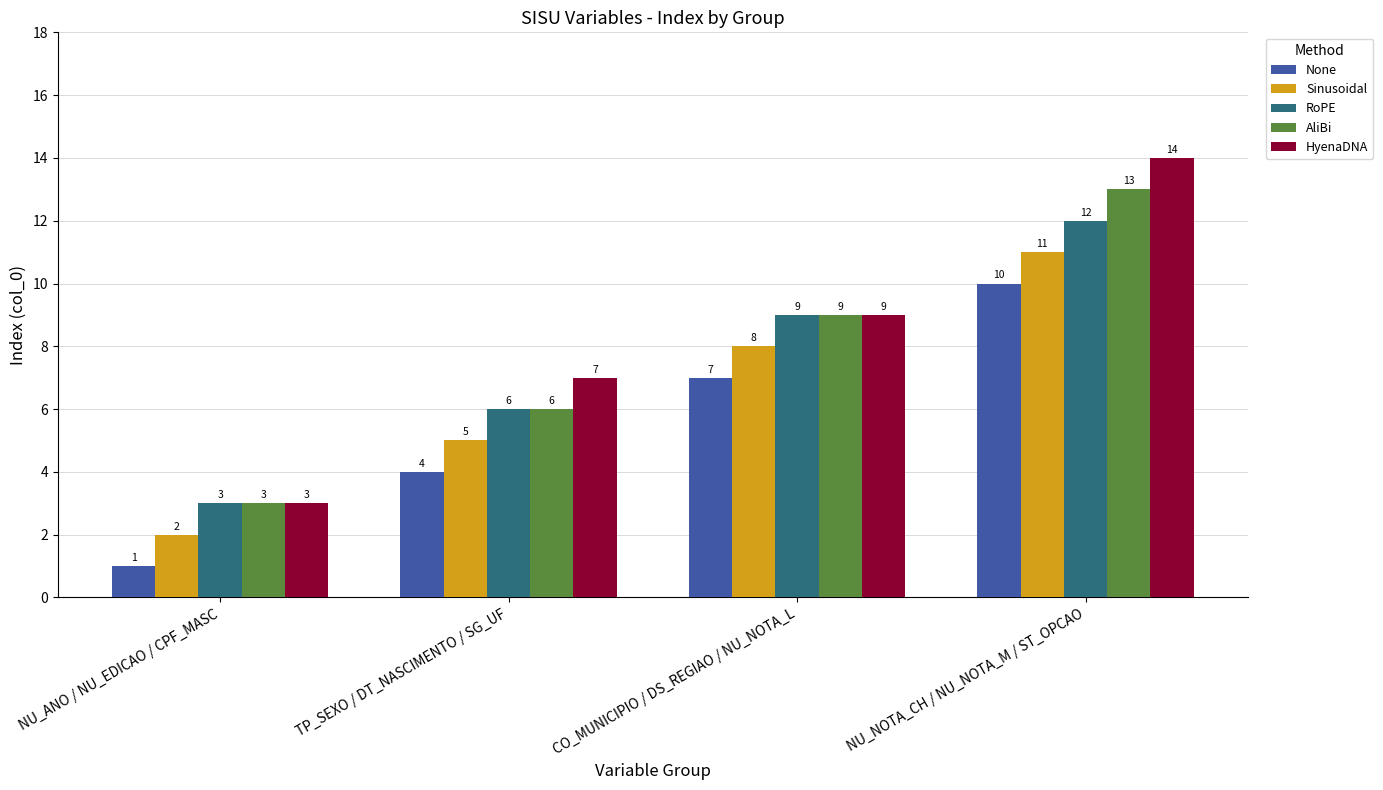

Is the value of AliBi at CO_MUNICIPIO / DS_REGIAO / NU_NOTA_L greater than the value of RoPE at NU_ANO / NU_EDICAO / CPF_MASC?

Yes